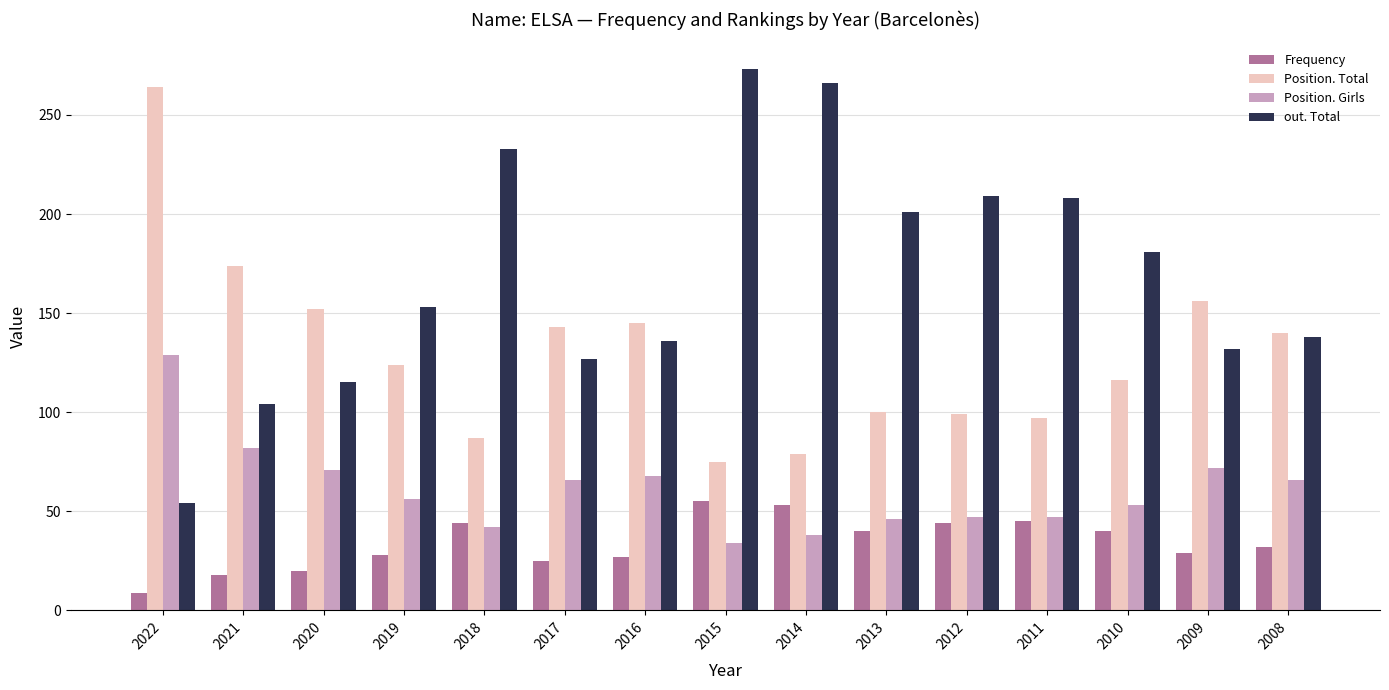

Where is Position. Girls nearest to the value 81?

2021